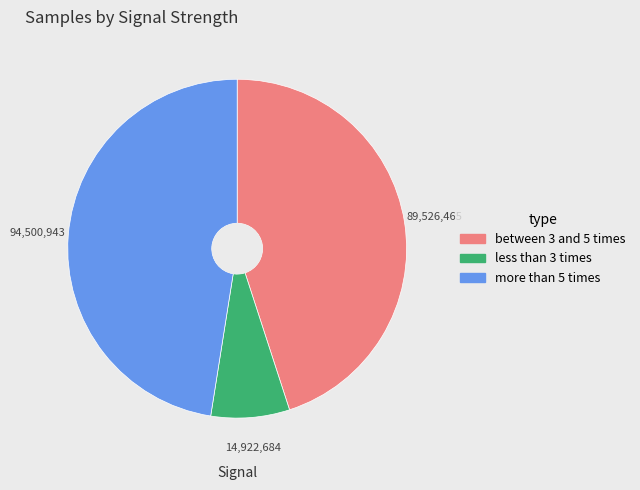

Is there a majority slice in this chart?

No